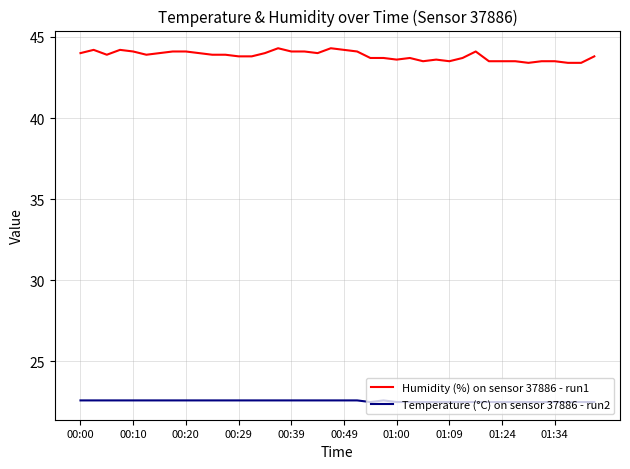

What is the maximum value shown in the chart?

44.3